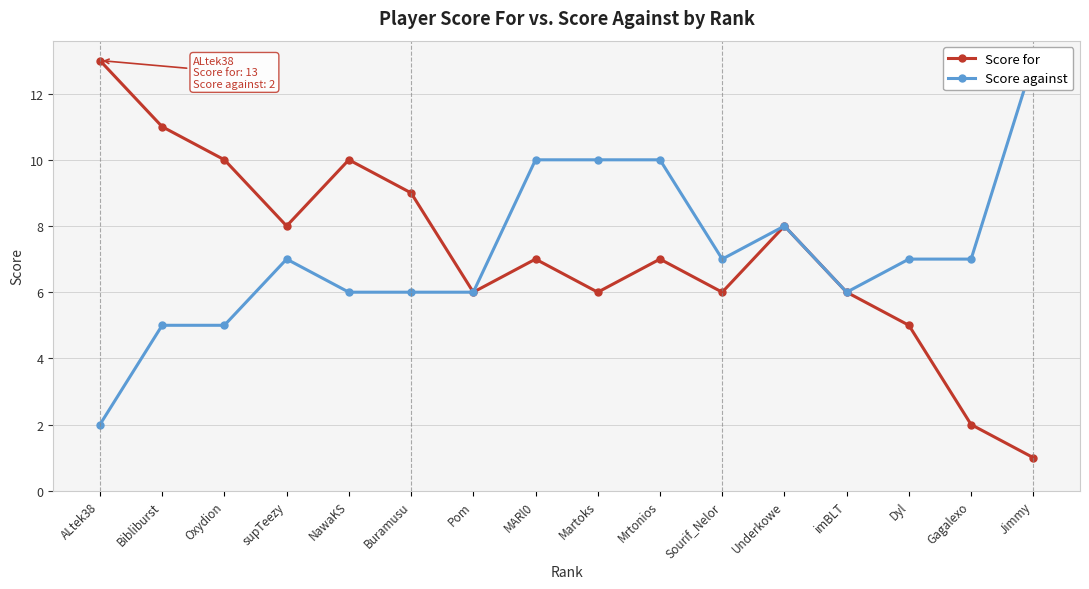

What is the difference between the maximum and minimum values in the Score for series?

12